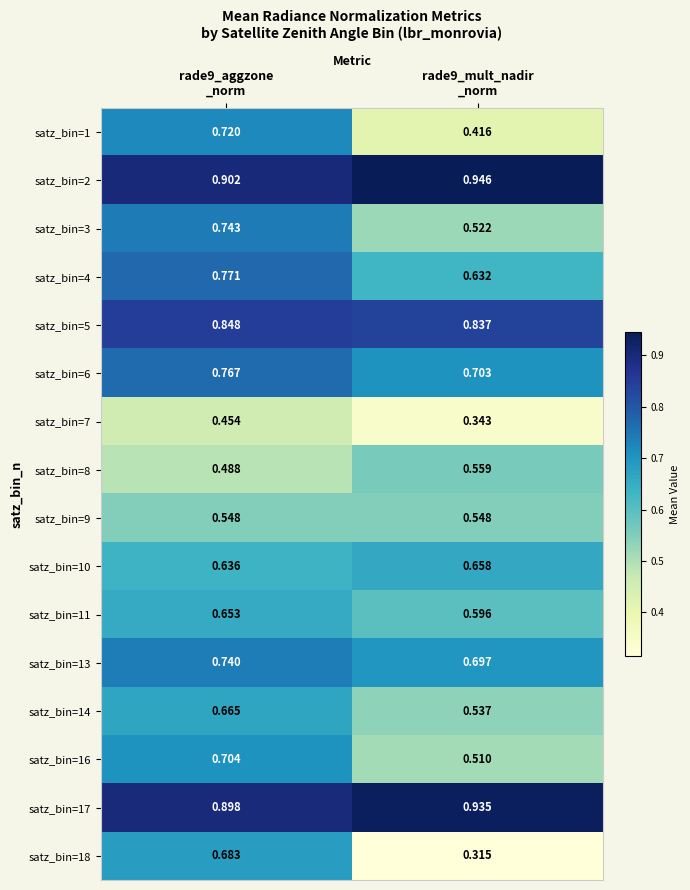

How many categories are shown in the chart?

2